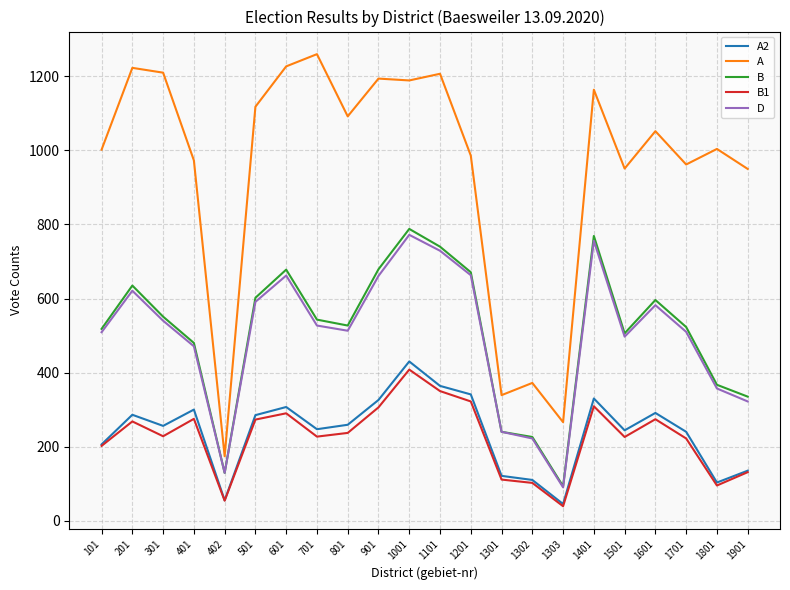

At which label is D closest to 431?

401